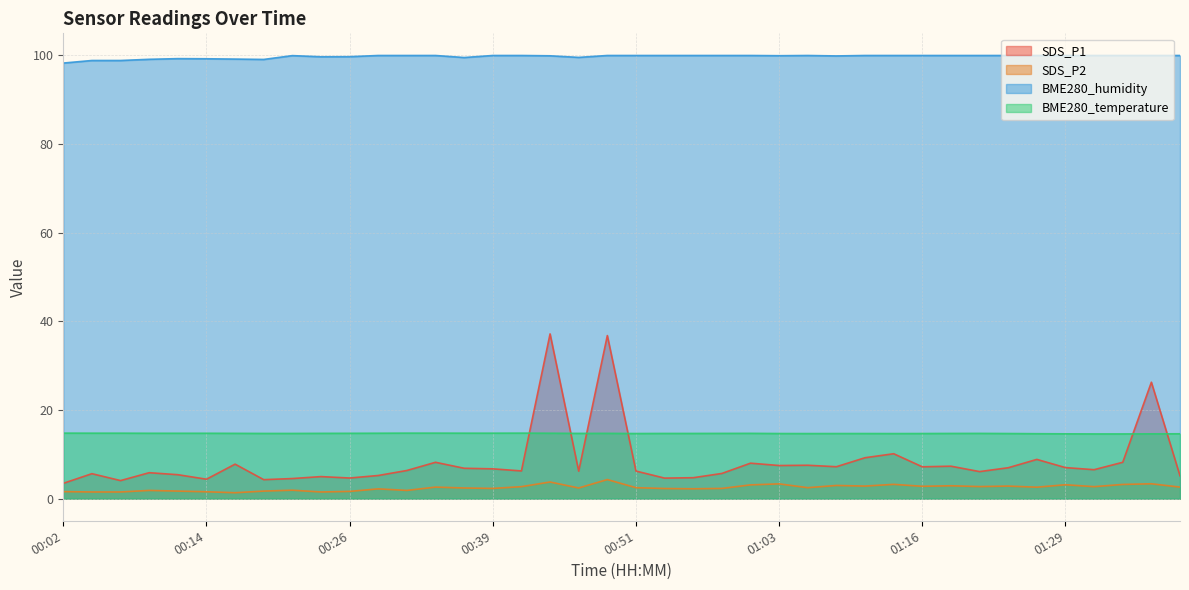

Which series changed the most between 00:12 and 01:16?

SDS_P1